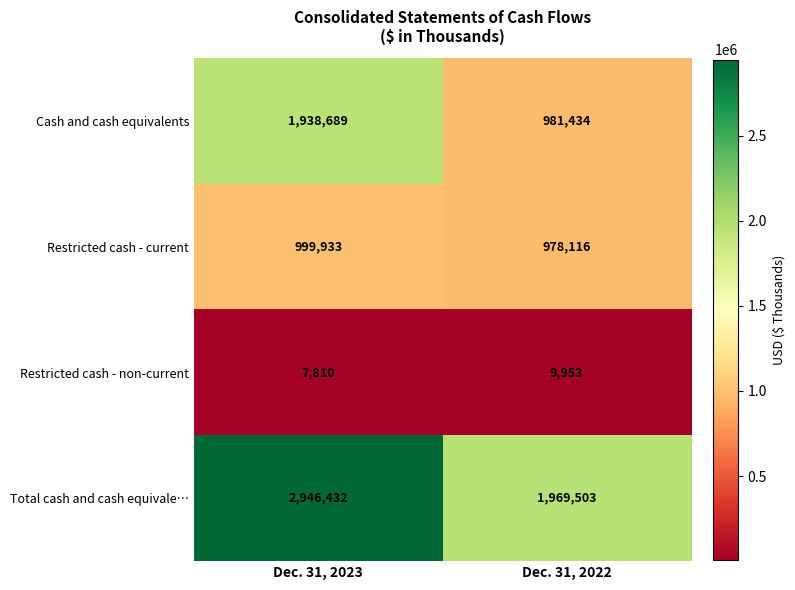

Rank the series by their average value, from highest to lowest.

Total cash and cash equivale…, Cash and cash equivalents, Restricted cash - current, Restricted cash - non-current